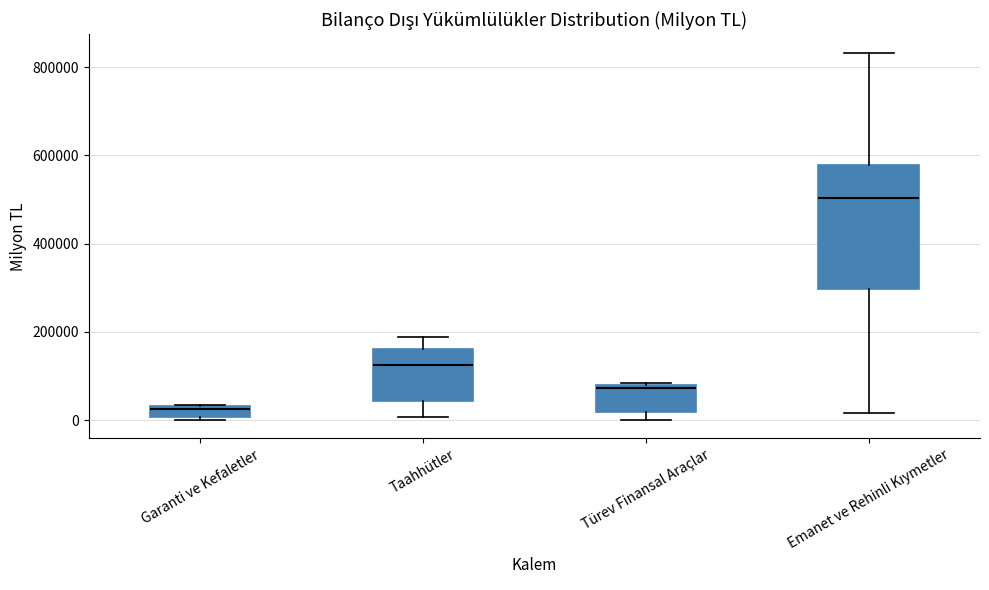

Where is the upper edge of the box for Garanti ve Kefaletler on the y-axis? The values are not printed on the chart, so give them approximately, as read against the axis.

40000